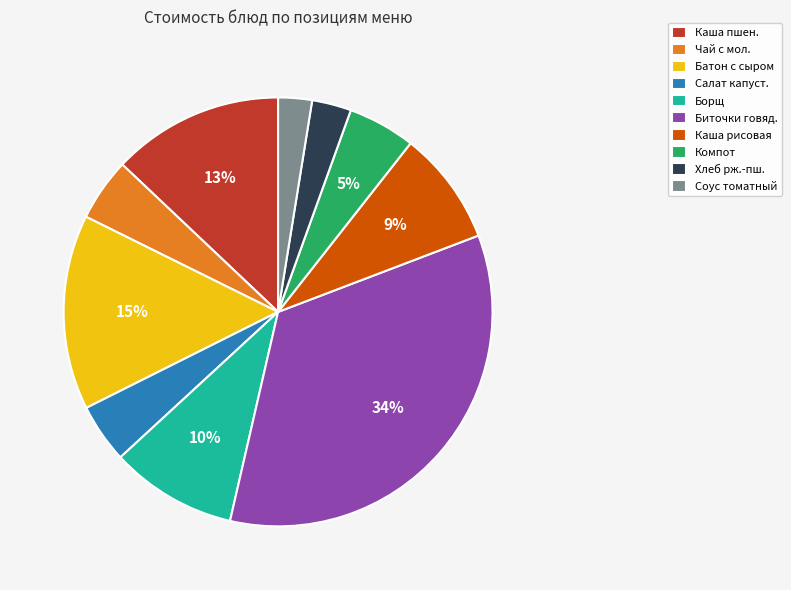

Do Каша пшен. and Чай с мол. together represent more than half of the pie?

No